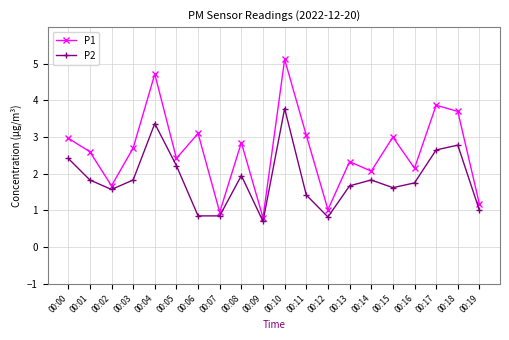

Between 00:11 and 00:19, which series saw the biggest shift?

P1